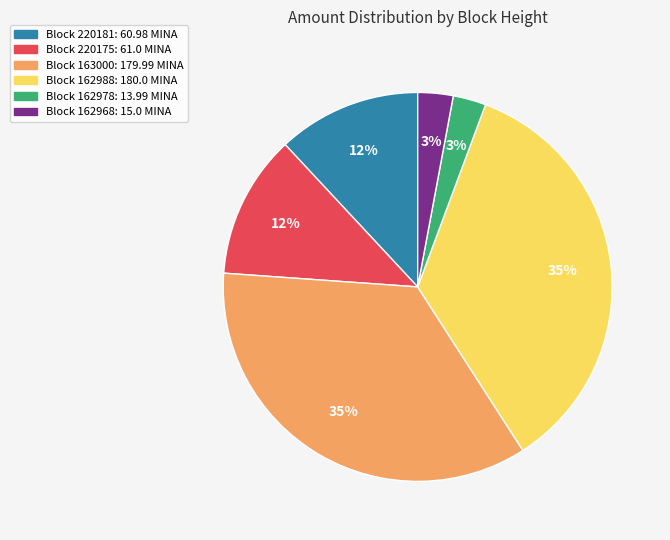

To the nearest percent, what is the average slice percentage?

17%